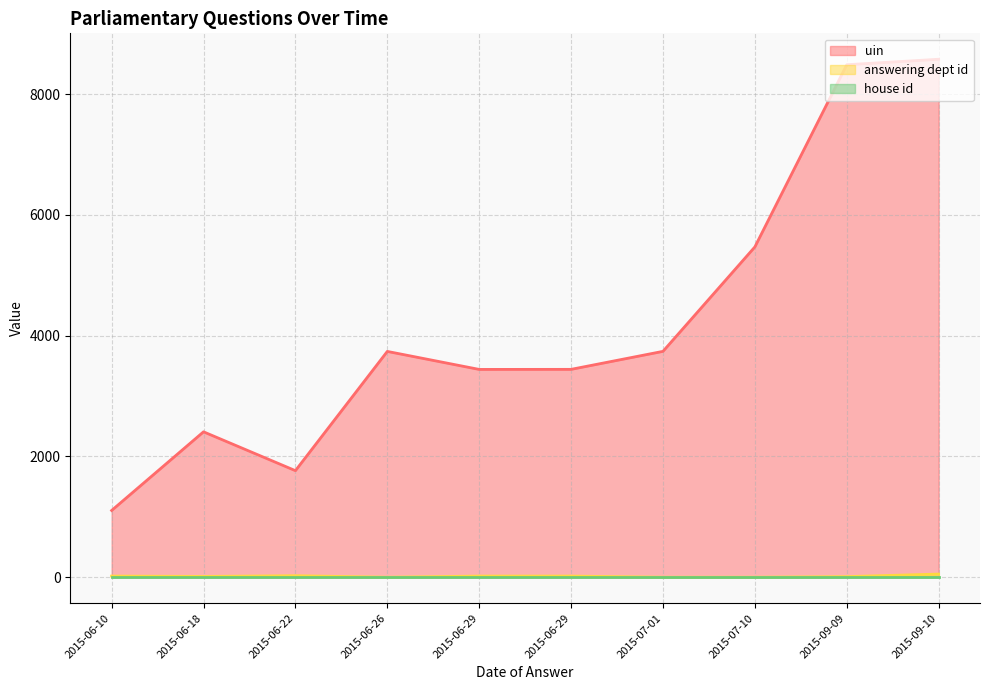

True or false: house id and uin cross at least once.

False